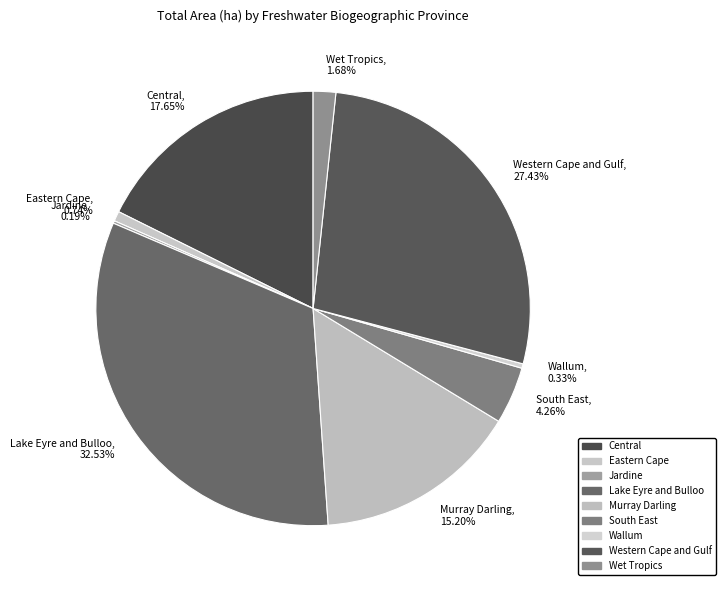

Is there a majority slice in this chart?

No